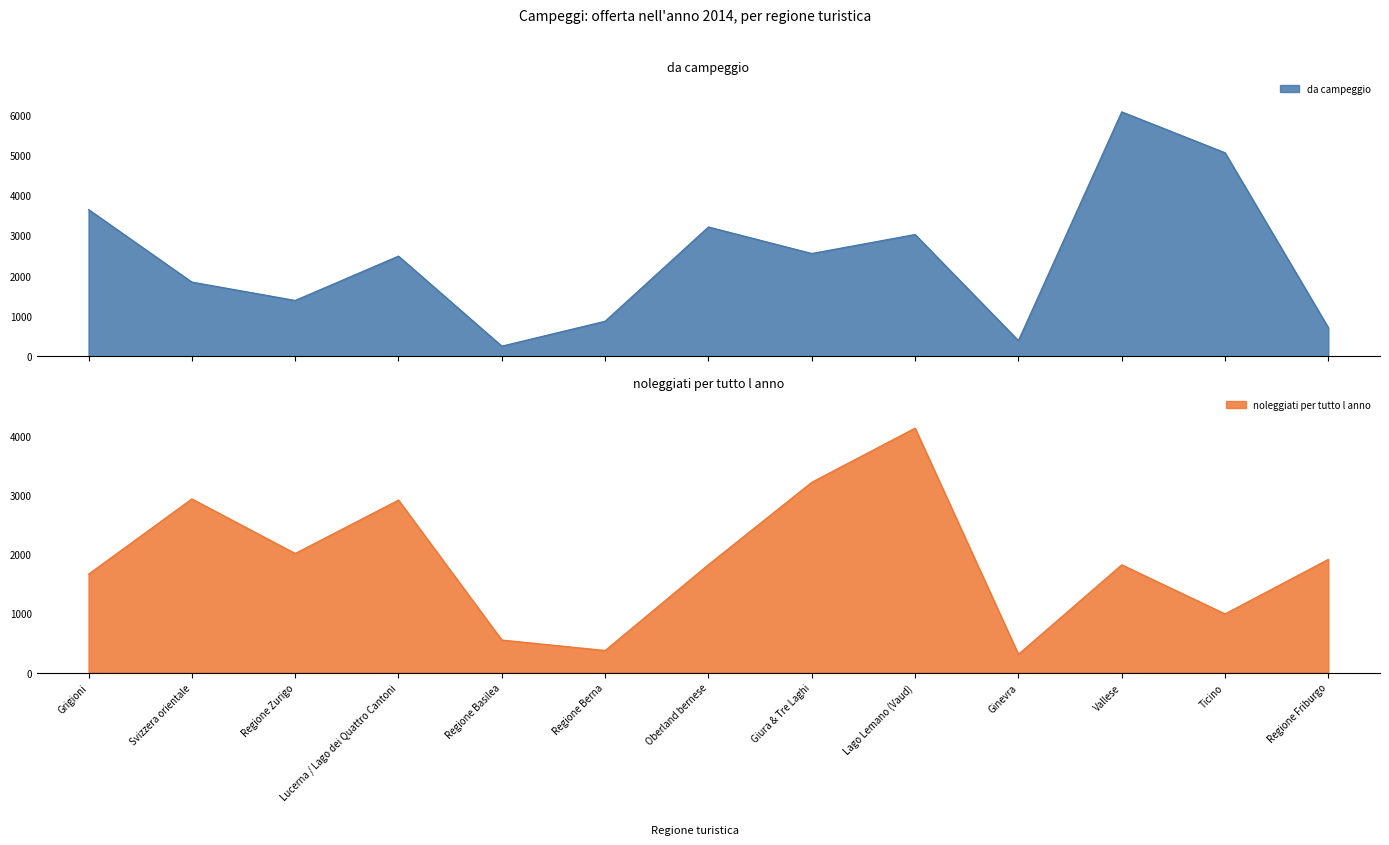

Rank the series at Regione Zurigo from lowest to highest value.

da campeggio, noleggiati per tutto l anno